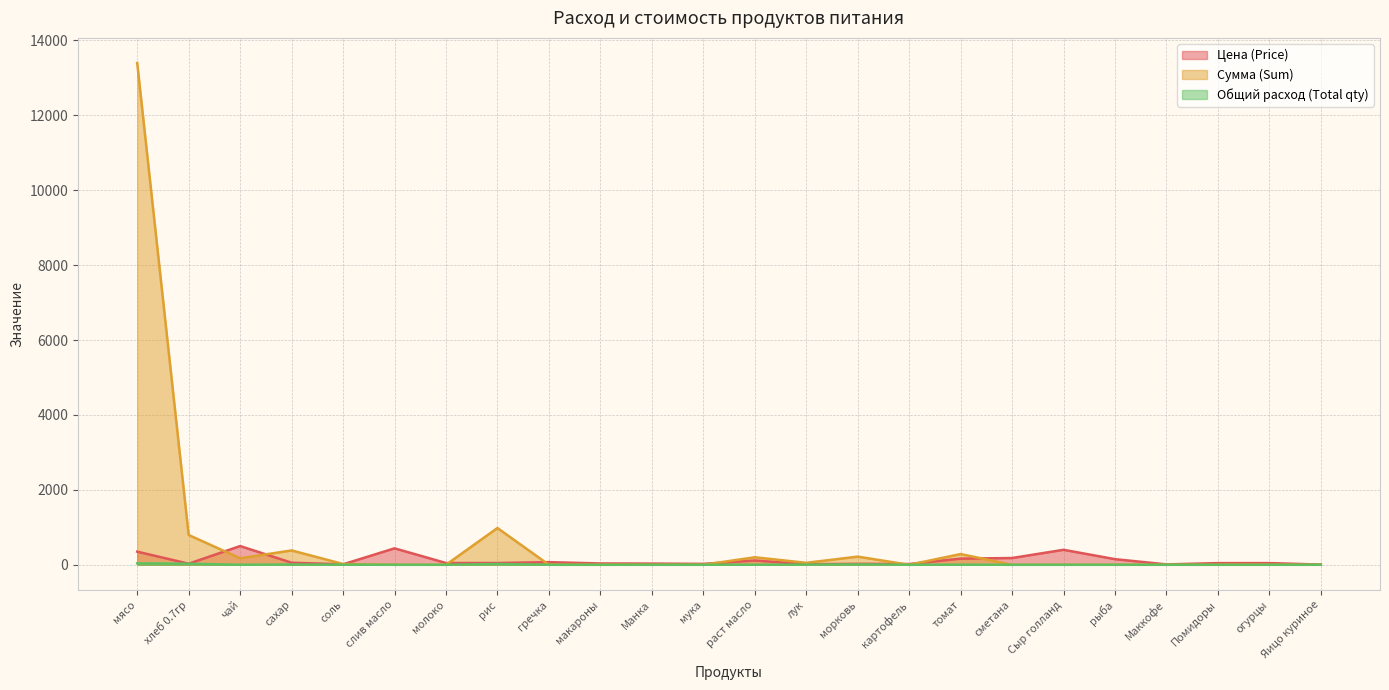

Rank the series by their maximum value, from highest to lowest.

Сумма (Sum), Цена (Price), Общий расход (Total qty)